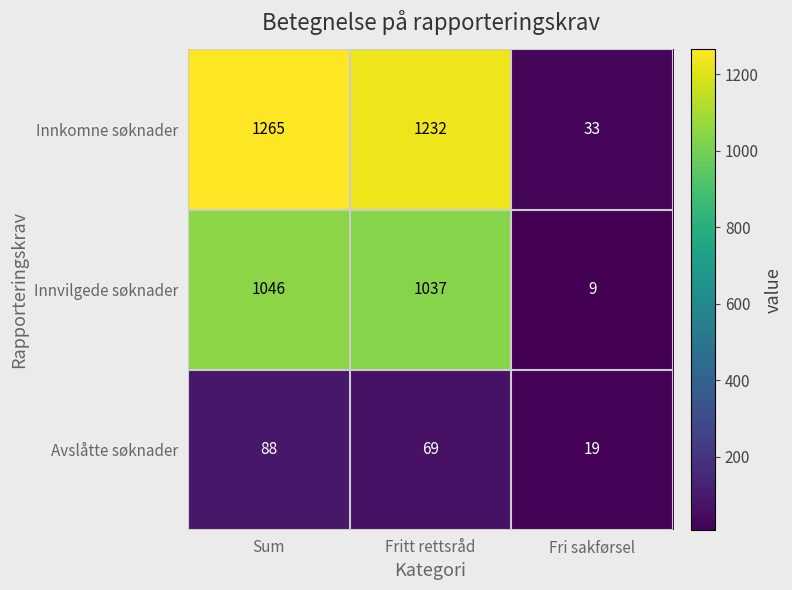

Reading left to right, what are all the values shown in this chart?

Innkomne søknader: Sum=1265	Fritt rettsråd=1232	Fri sakførsel=33
Innvilgede søknader: Sum=1046	Fritt rettsråd=1037	Fri sakførsel=9
Avslåtte søknader: Sum=88	Fritt rettsråd=69	Fri sakførsel=19